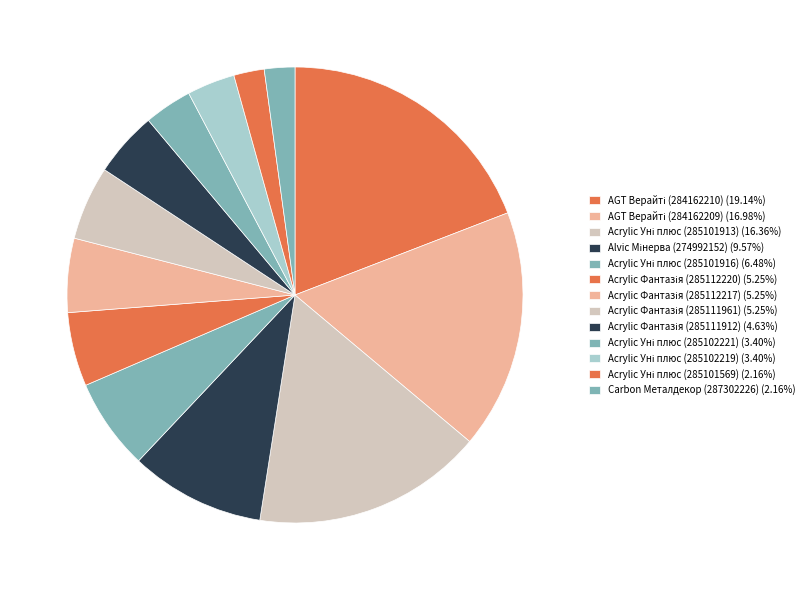

Count the number of slices in the pie.

13